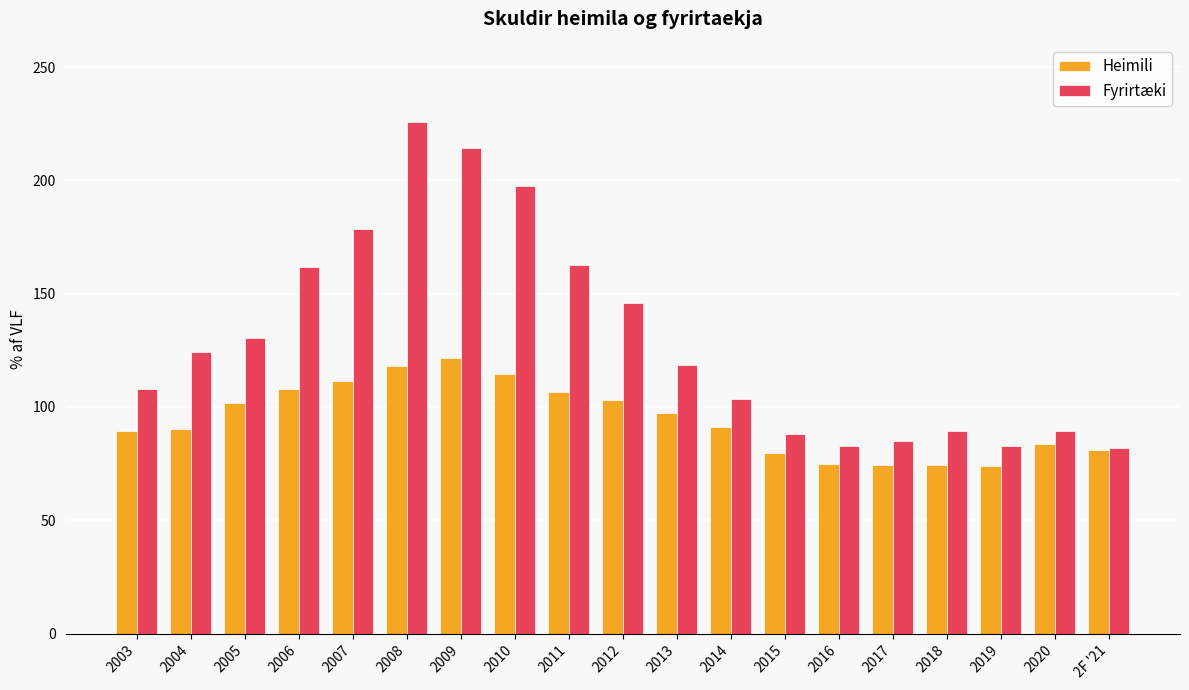

Count the number of categories in the chart.

19